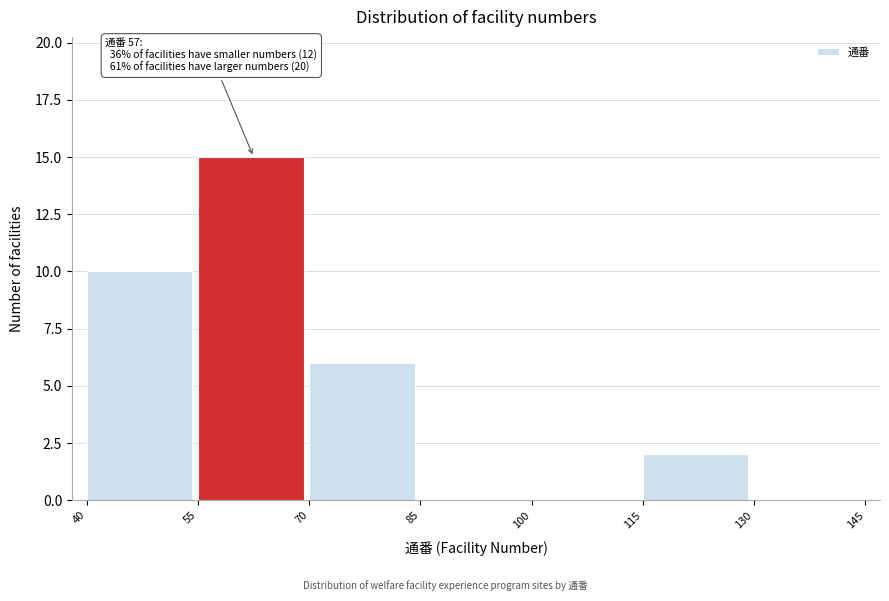

Over which range of the x-axis is the bar tallest?

55 to 70